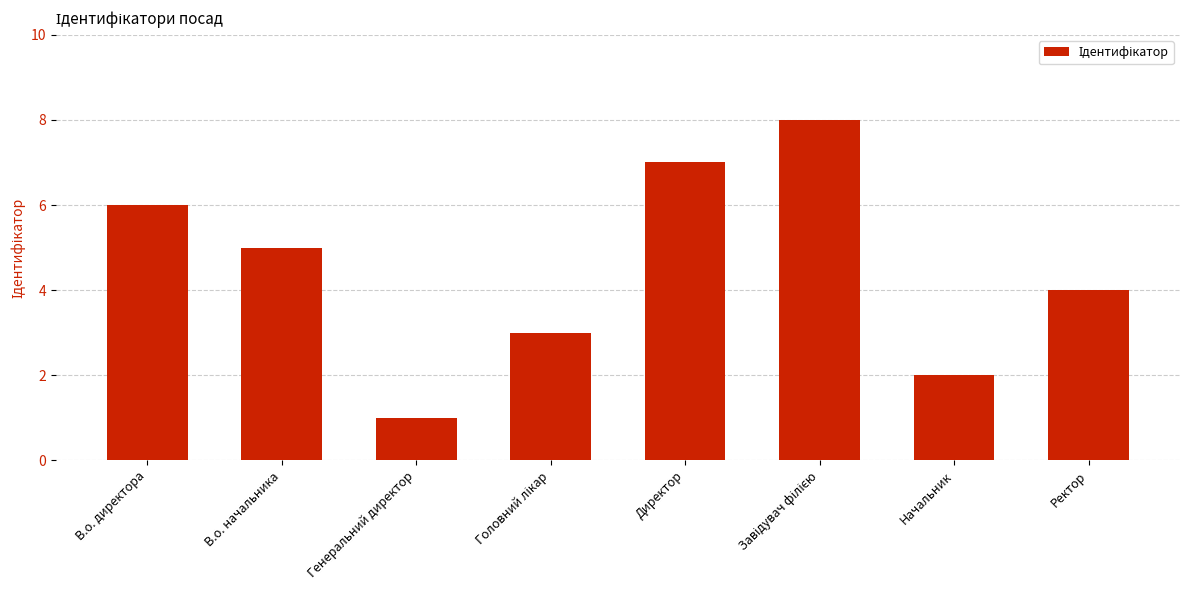

The value at В.о. директора is 6. True or false?

True